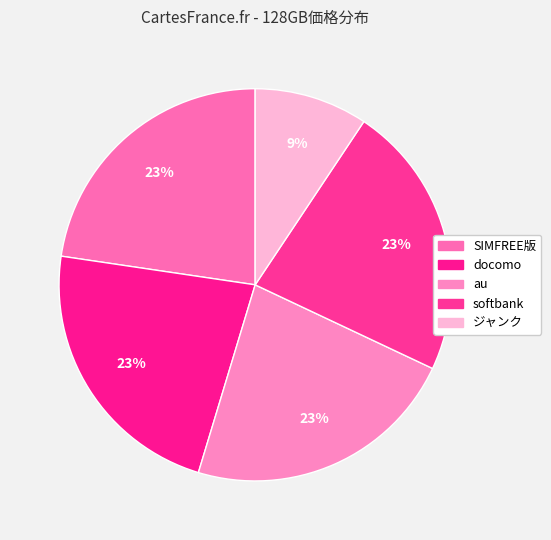

To the nearest percent, what is the average slice percentage?

20%